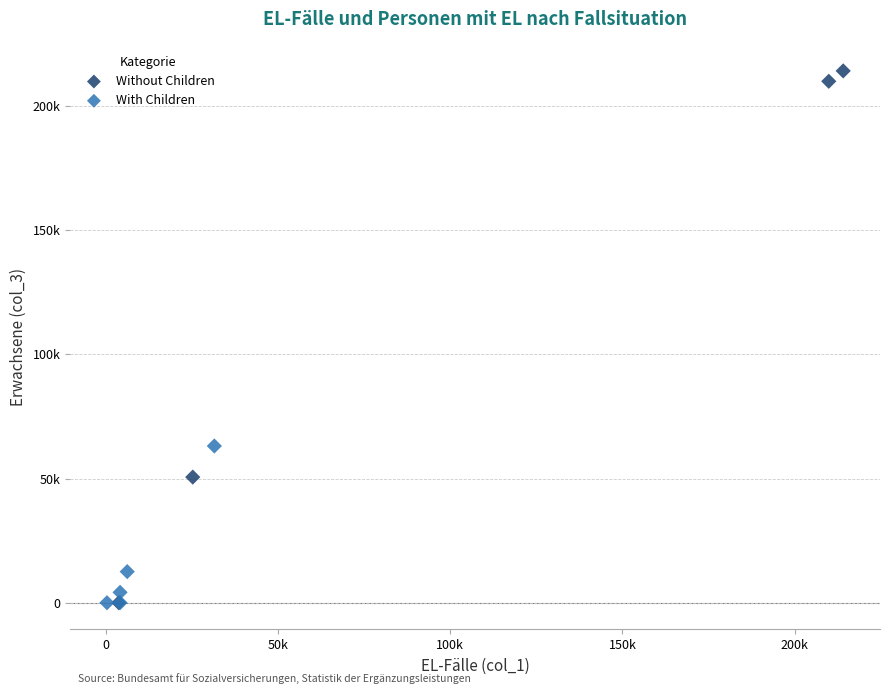

Which series reaches the maximum Y coordinate?

Without Children